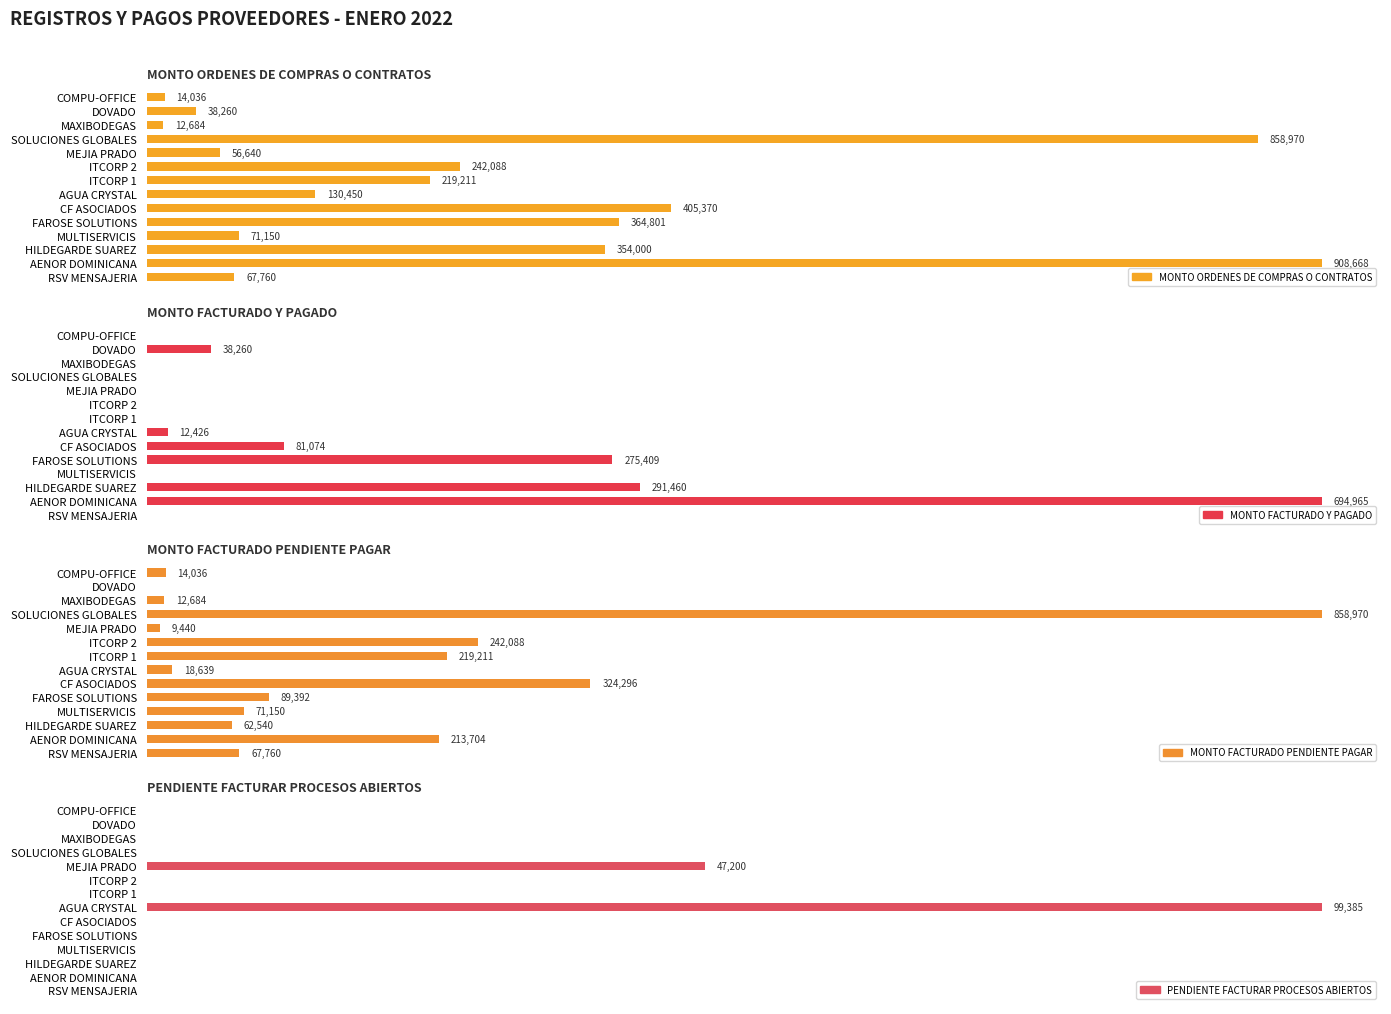

List the series in order of their peak value, highest first.

MONTO ORDENES DE COMPRAS O CONTRATOS, MONTO FACTURADO PENDIENTE PAGAR, MONTO FACTURADO Y PAGADO, PENDIENTE FACTURAR PROCESOS ABIERTOS